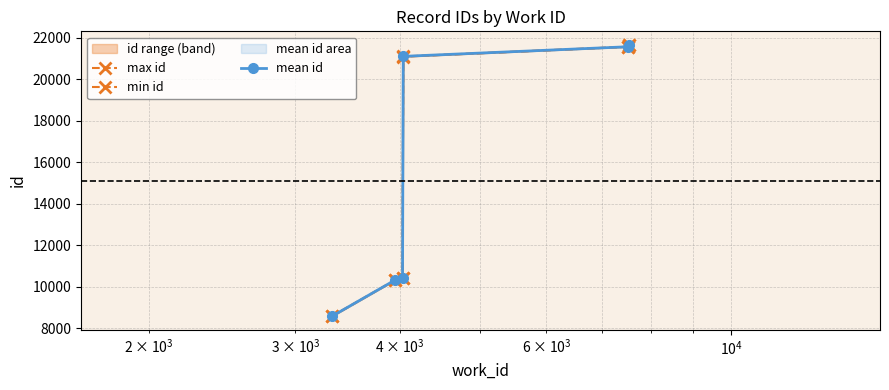

The mean id series shows 7733.7 at $\mathdefault{10^{5}}$. True or false?

False